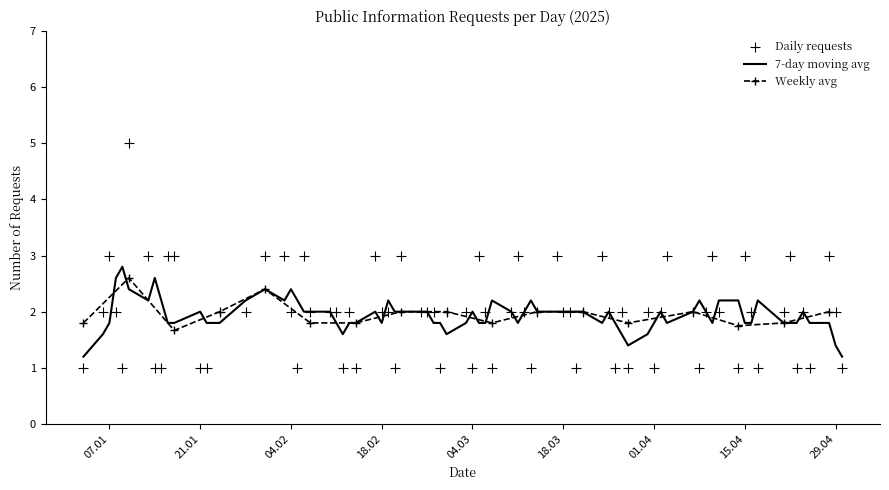

What is the change in value from 2025-01-10 to 2025-01-22?

+1